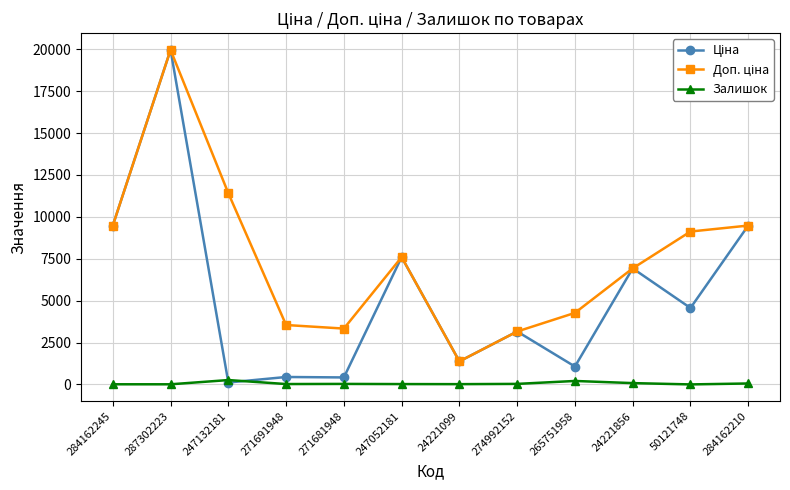

What is the maximum value shown in the chart?

19964.2